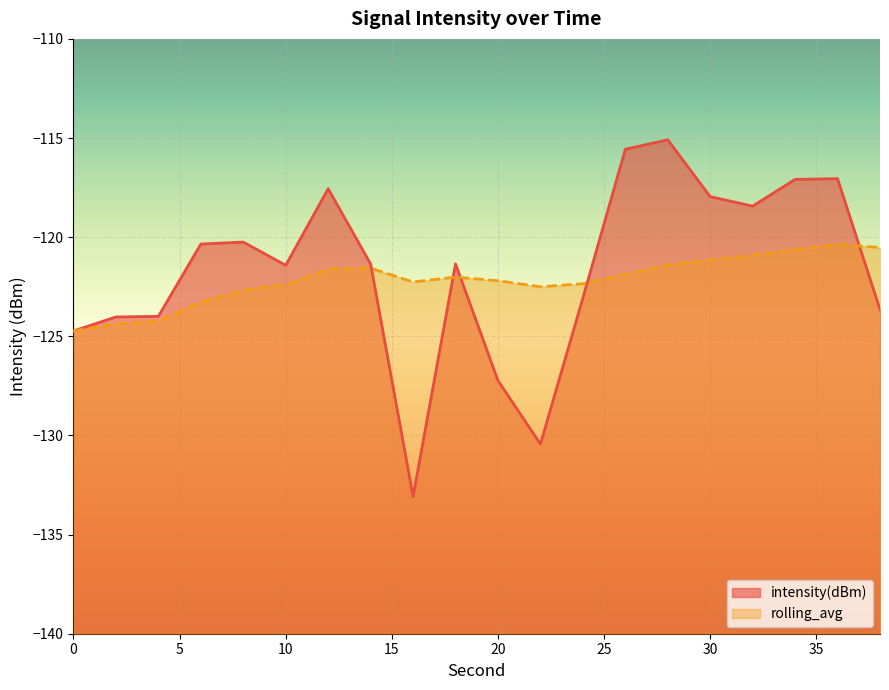

How many times do intensity(dBm) and rolling_avg cross each other?

5